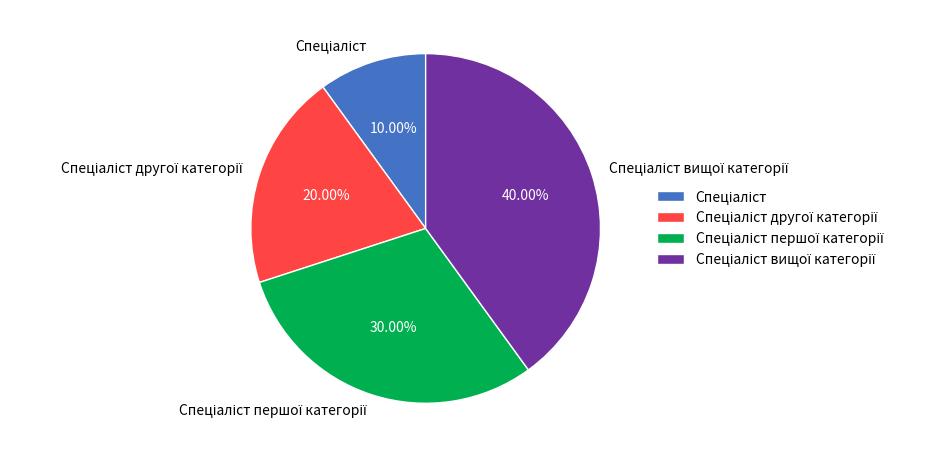

Is there any slice that represents more than half of the pie?

No